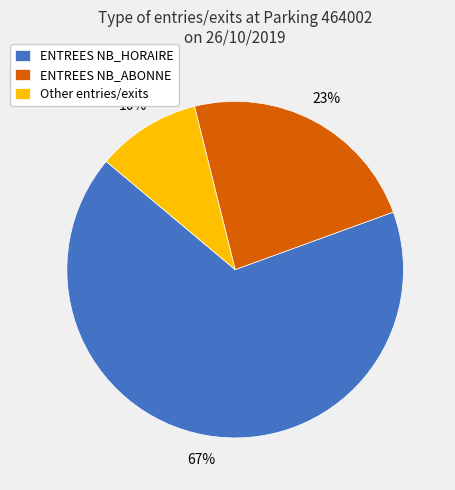

How many segments does this pie chart have?

3